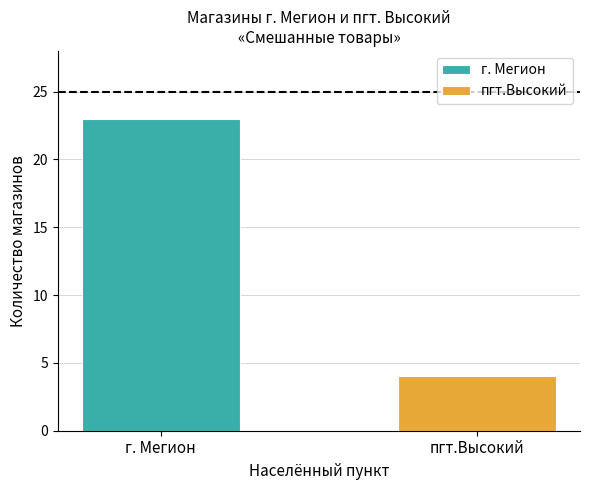

What is the maximum value for пгт.Высокий?

4